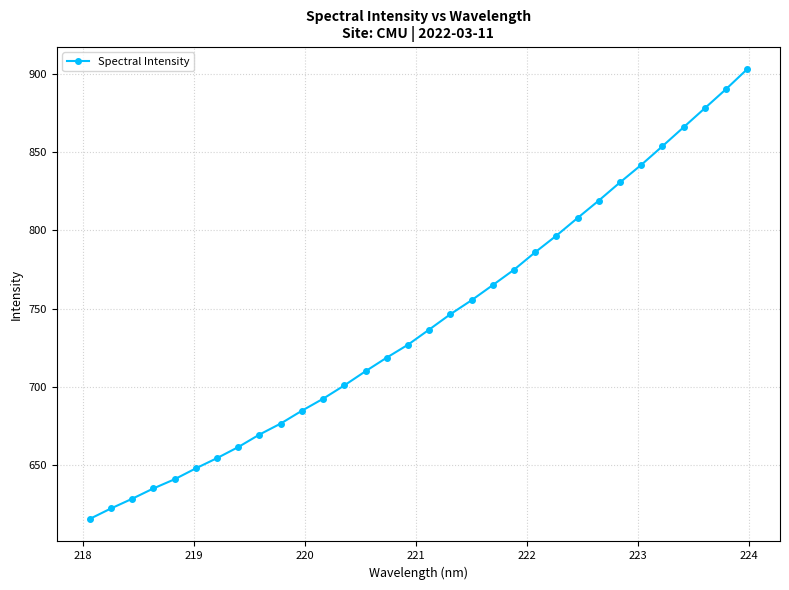

True or false: the data has more than 2 interior local peaks.

False